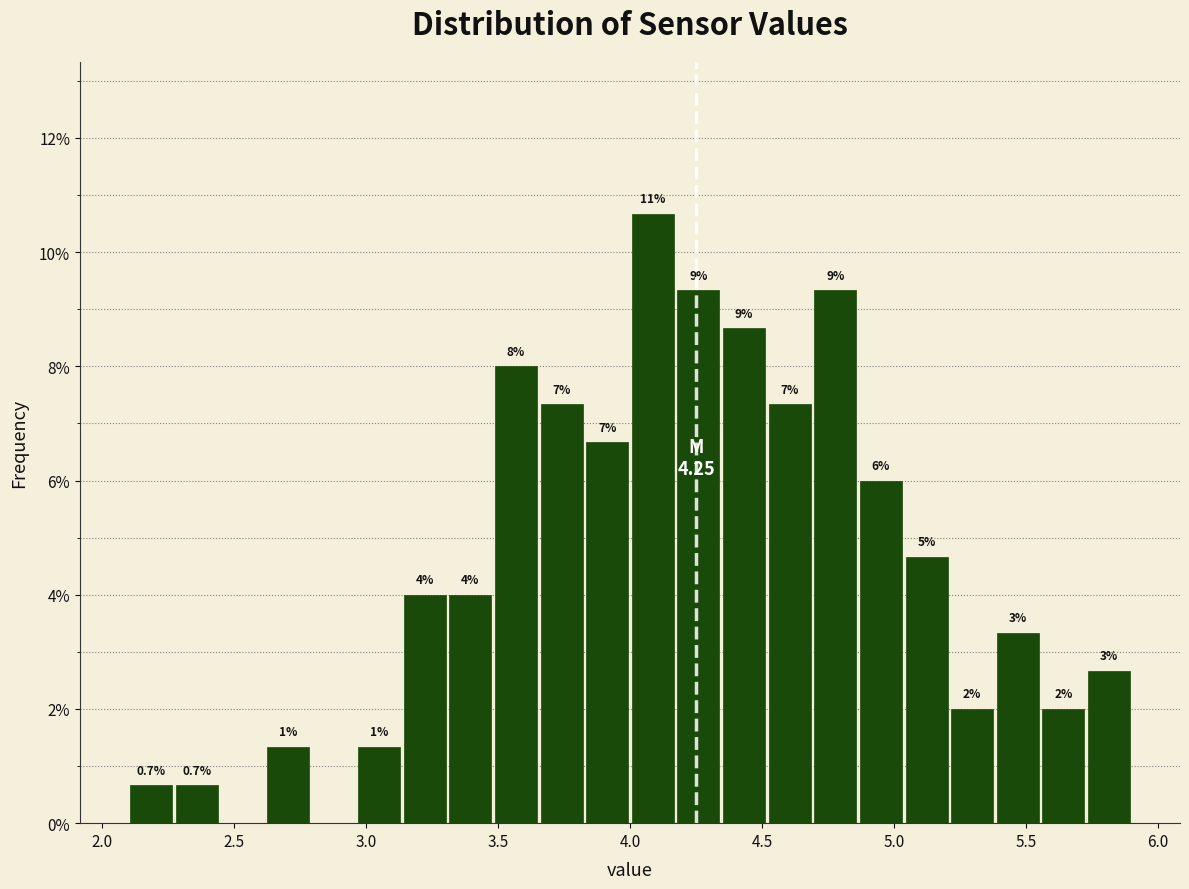

Read against the x-axis, roughly where is the centre of the tallest bar?

4.10